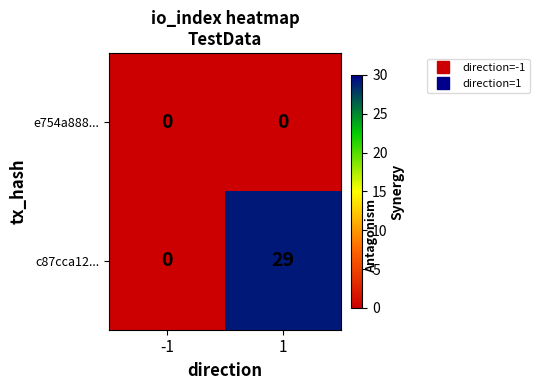

Is it true that e754a888... equals 0 at 1?

True